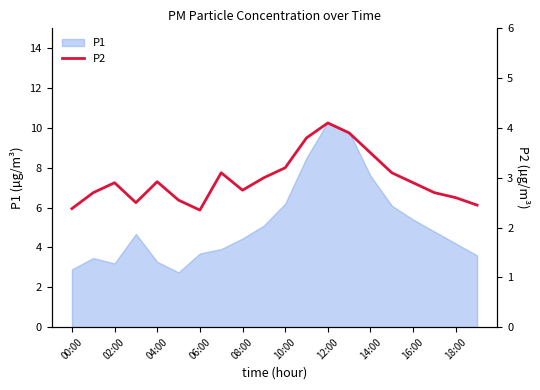

How many lines are shown in the chart?

1